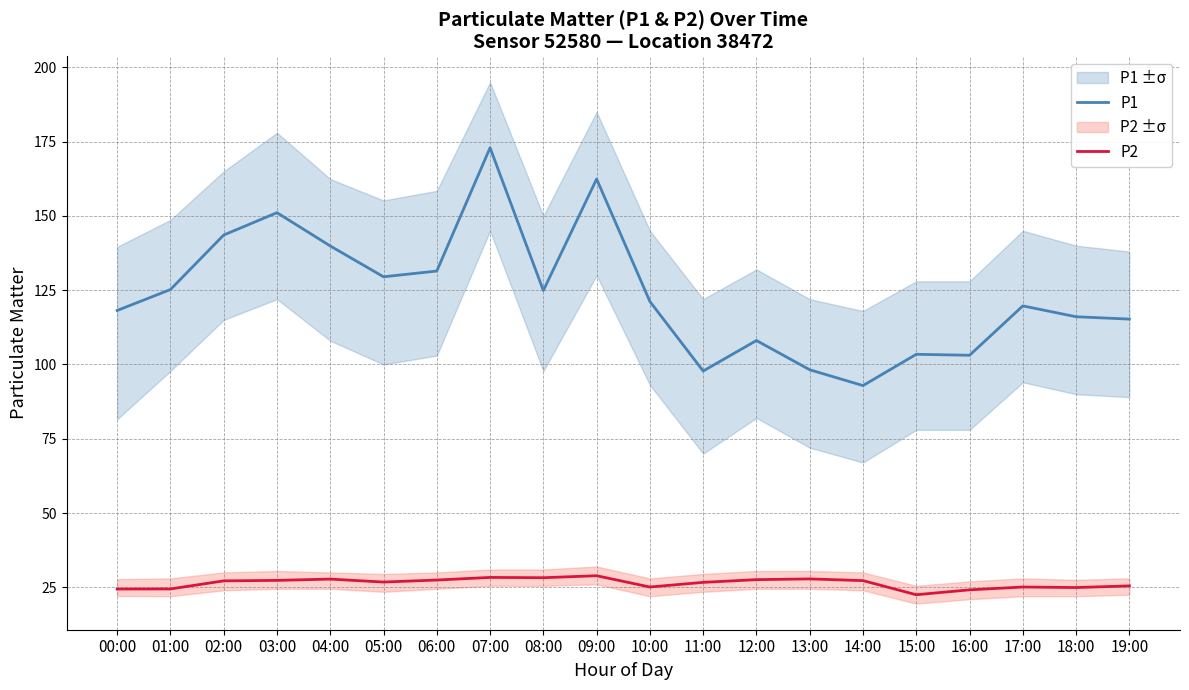

What is the spread (max minus min) of values at 07:00?

144.6